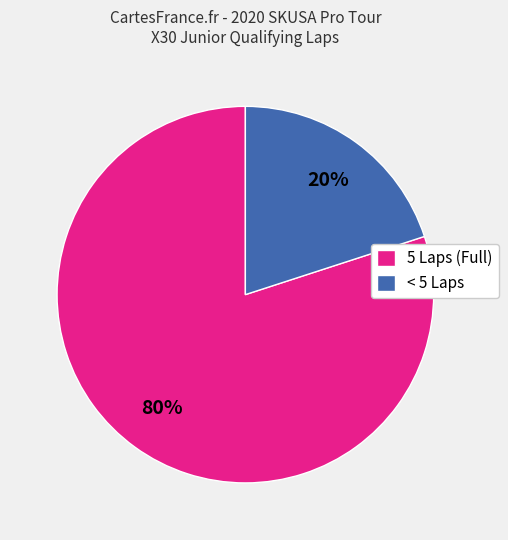

True or false: < 5 Laps accounts for 20% of the total.

True